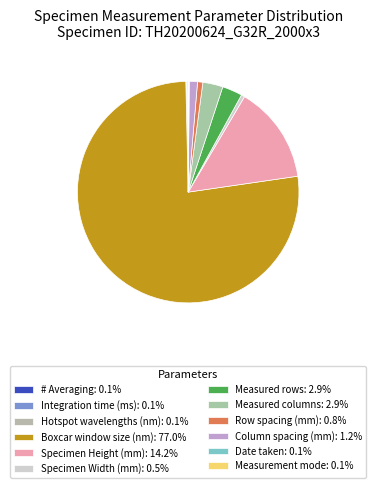

Is there any slice that represents more than half of the pie?

Yes